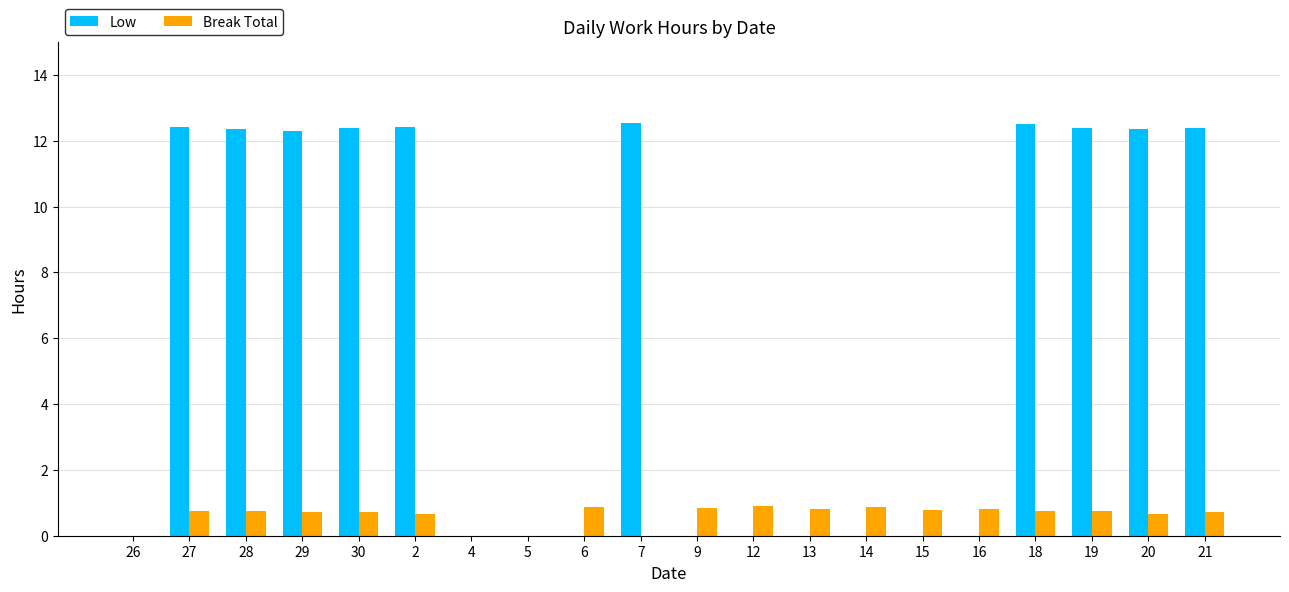

Count the number of data series in this chart.

2